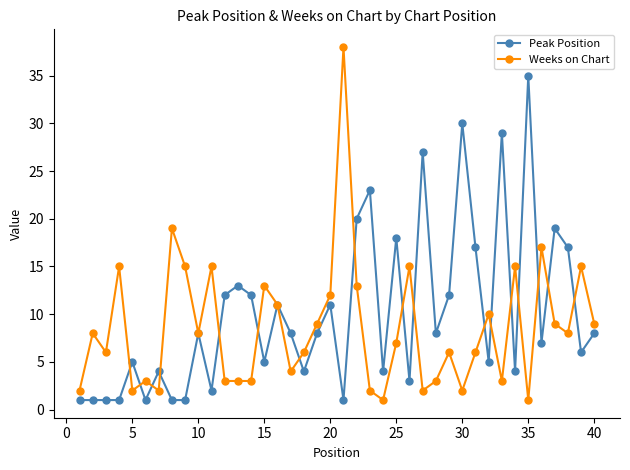

Reading left to right, list all the values displayed in this chart.

Peak Position: 1	1	1	1	5	1	4	1	1	8	2	12	13	12	5	11	8	4	8	11	1	20	23	4	18	3	27	8	12	30	17	5	29	4	35	7	19	17	6	8
Weeks on Chart: 2	8	6	15	2	3	2	19	15	8	15	3	3	3	13	11	4	6	9	12	38	13	2	1	7	15	2	3	6	2	6	10	3	15	1	17	9	8	15	9